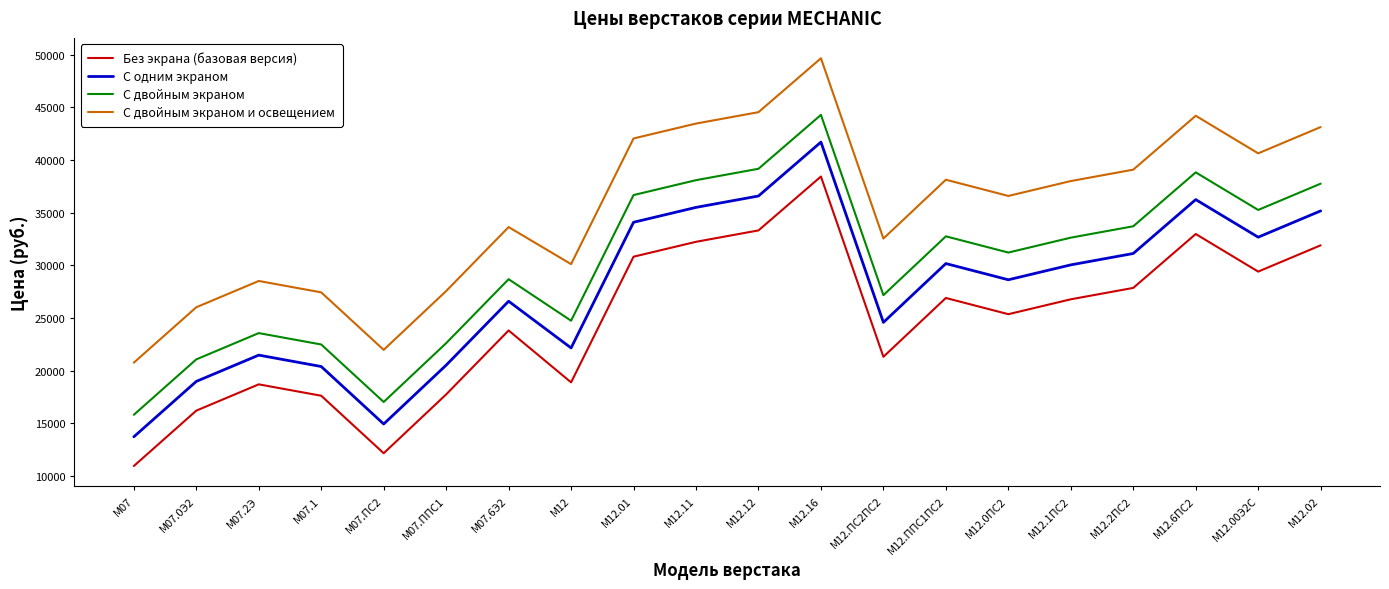

Which label corresponds to the largest value in the chart?

М12.16